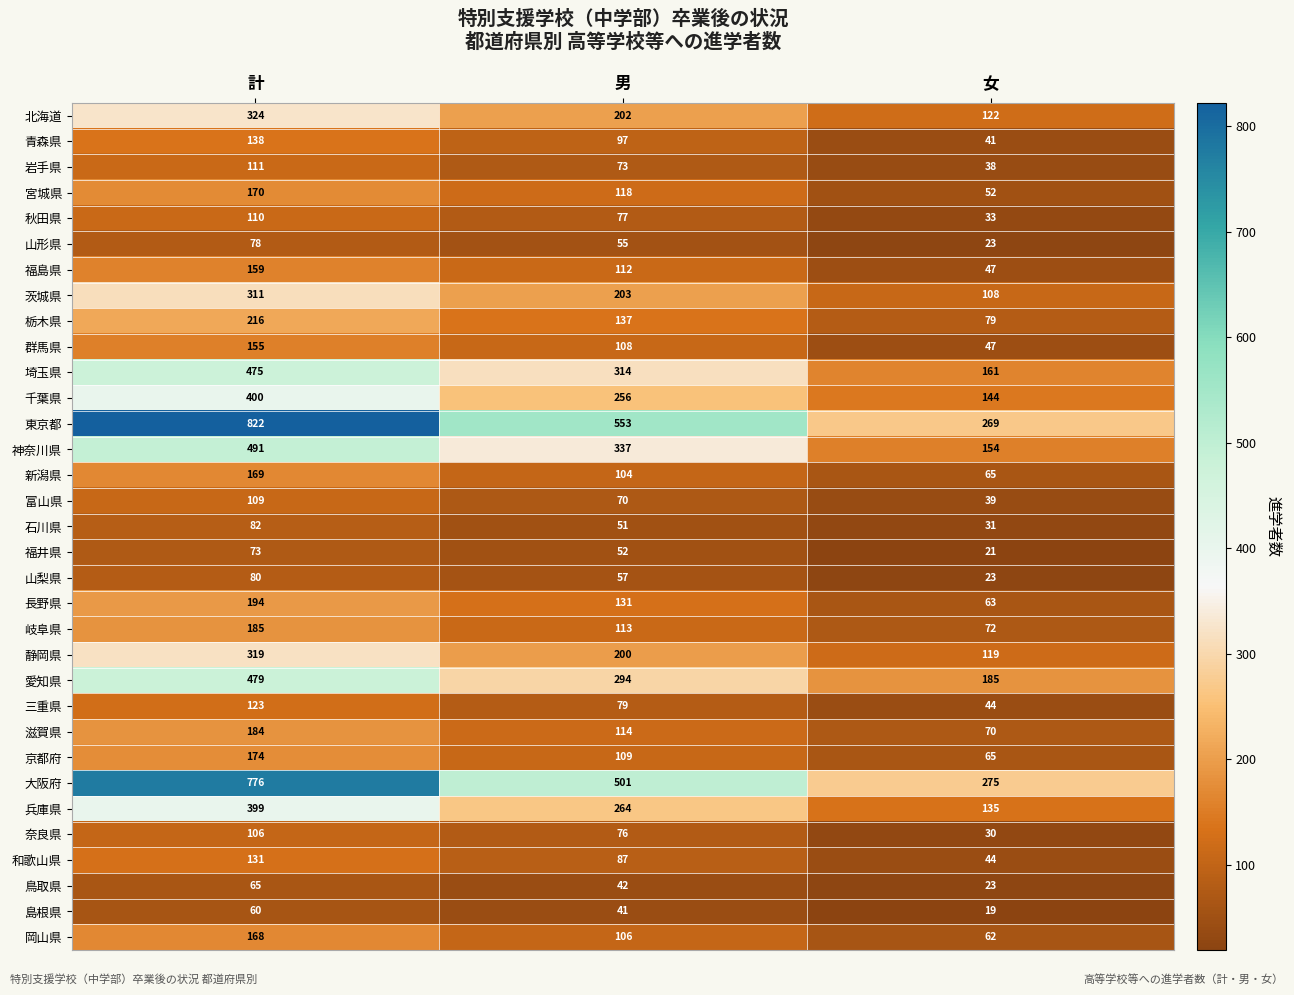

What is the difference between the second highest and minimum values in the 奈良県 series?

46